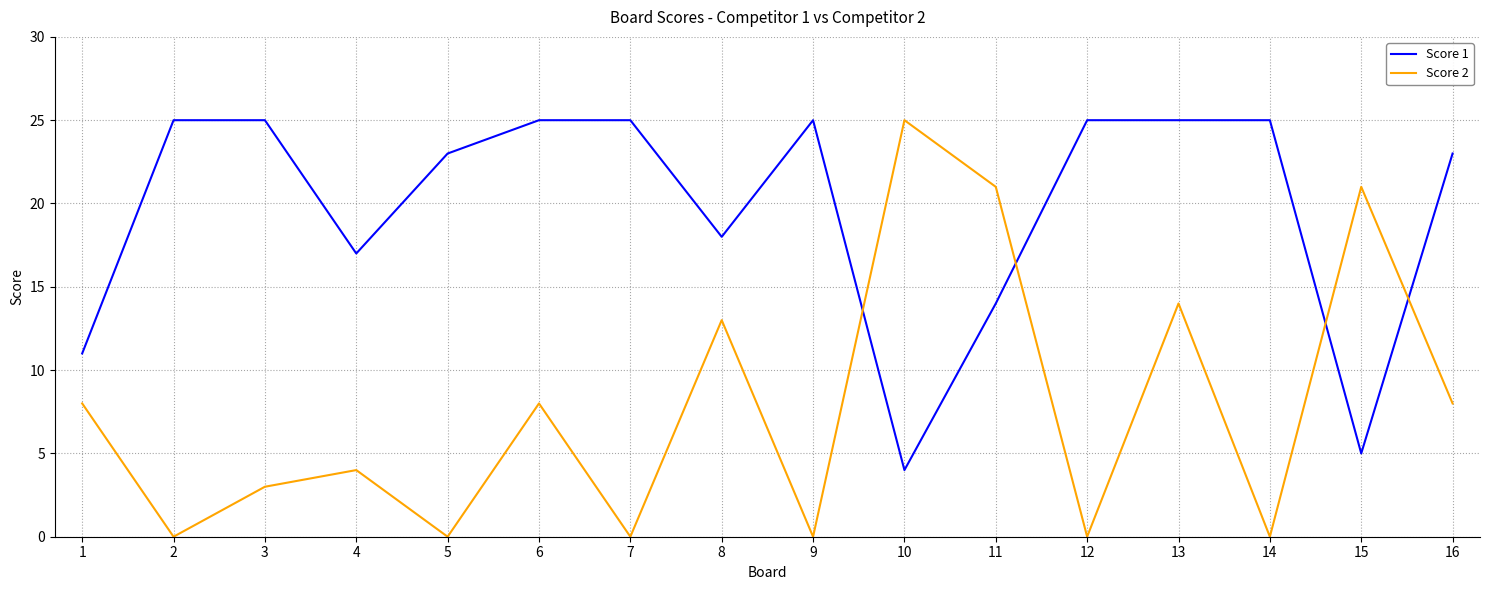

At 16, list the series in order from largest to smallest.

Score 1, Score 2